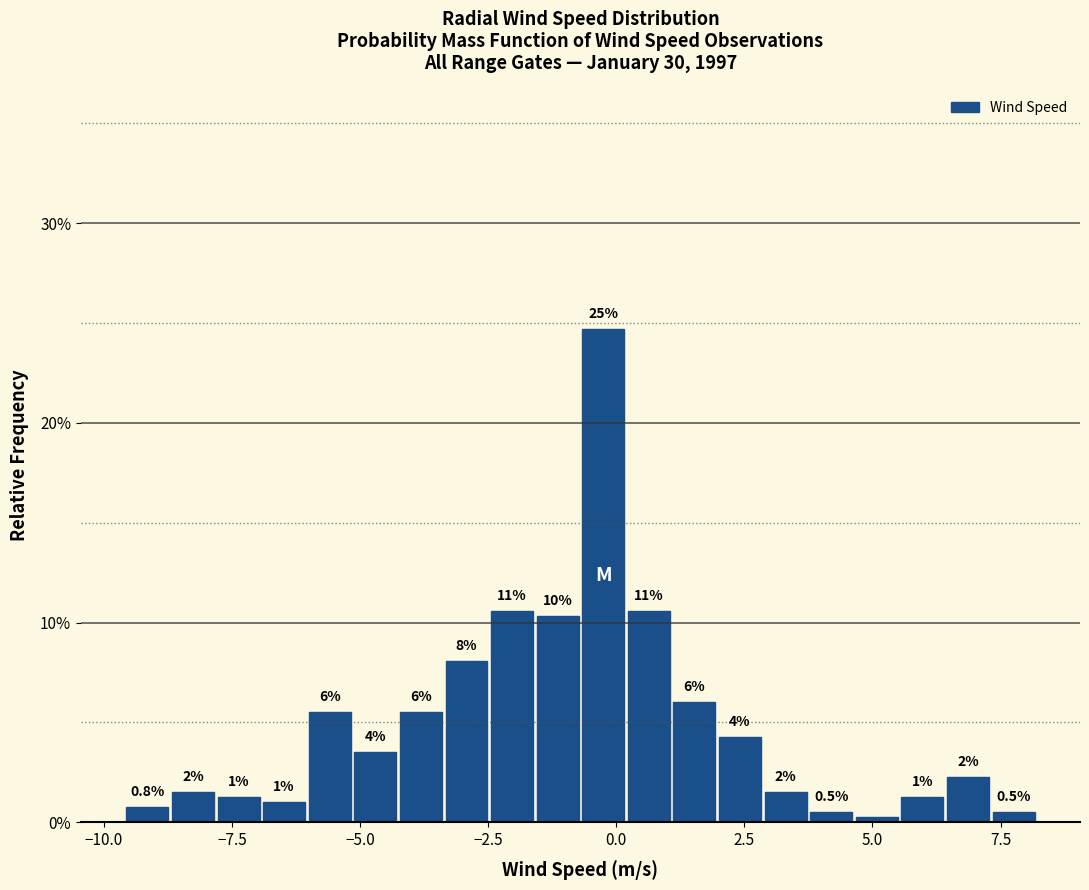

Around what value on the x-axis is the tallest bar? Give the approximate position of its centre, as read against the axis.

-0.5